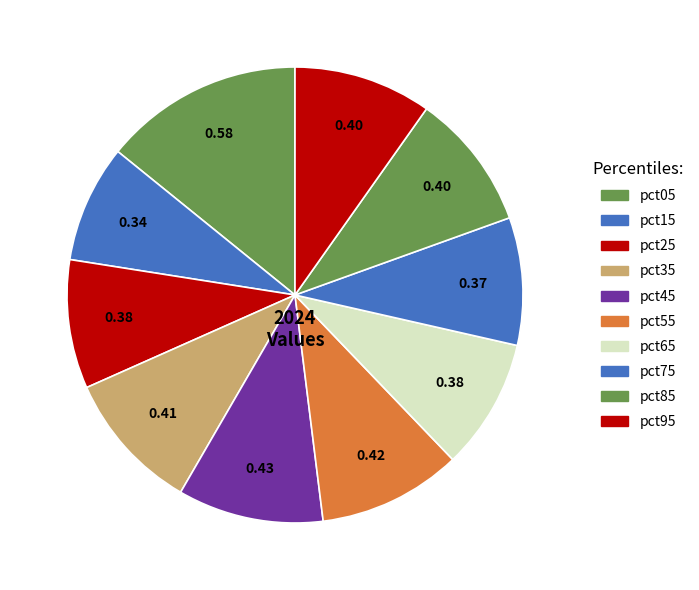

Rank the categories by value from highest to lowest.

pct05, pct45, pct55, pct35, pct95, pct85, pct65, pct25, pct75, pct15